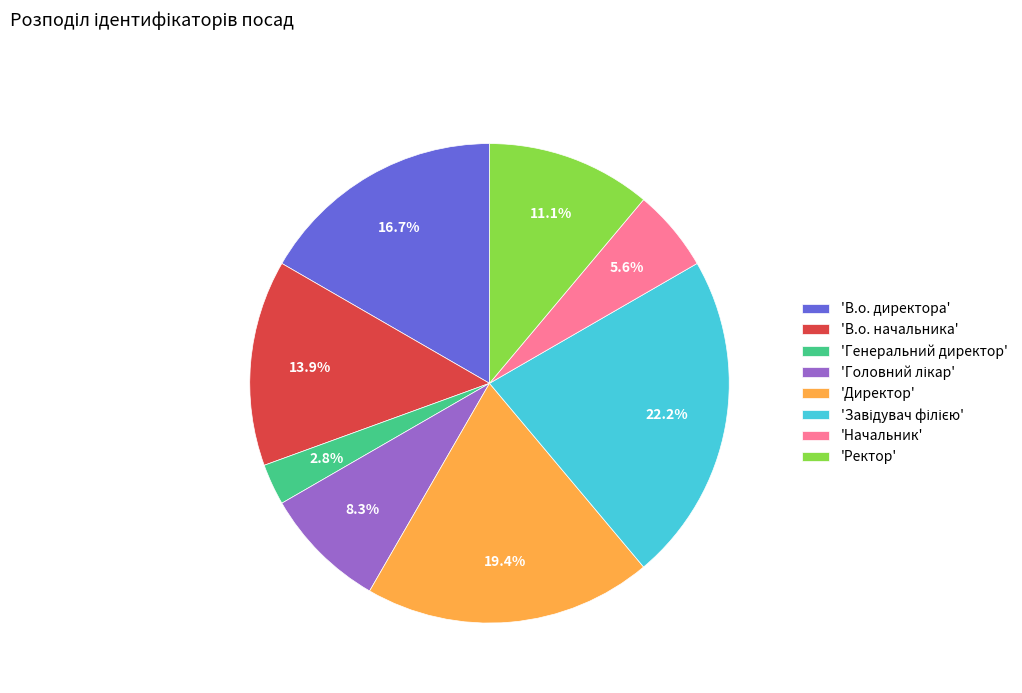

Is there a majority slice in this chart?

No